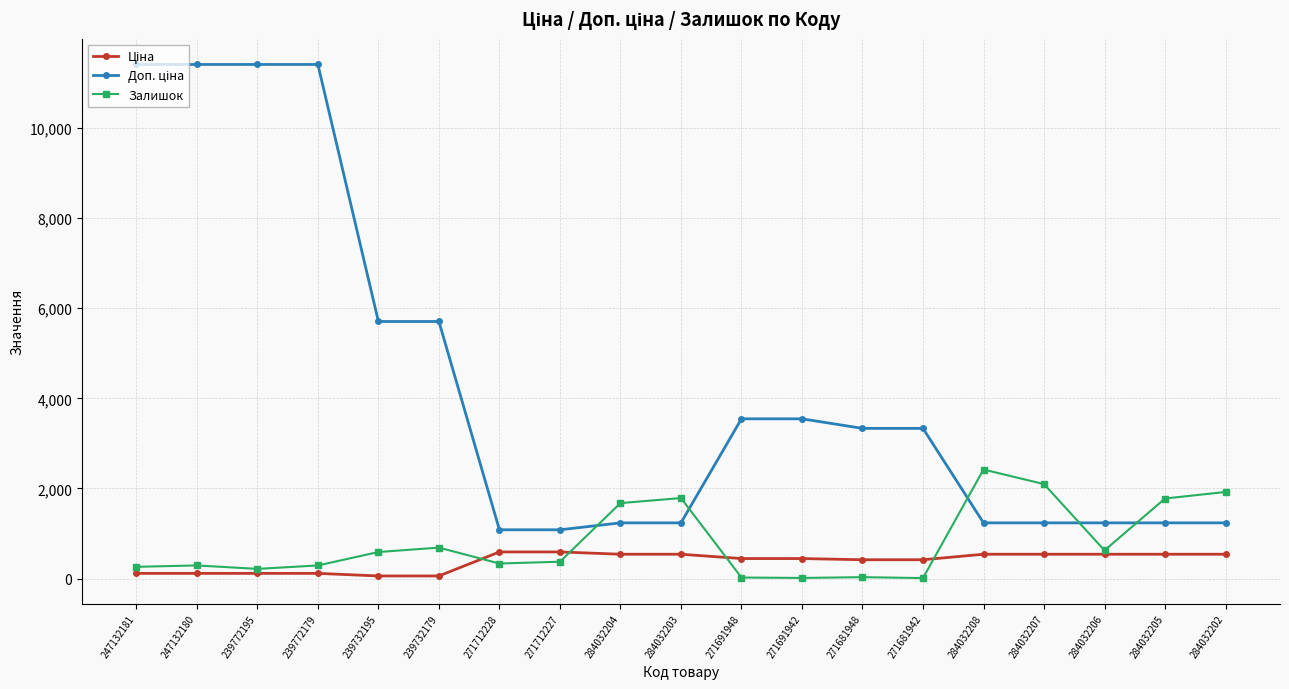

What is the maximum value for Залишок?

2419.0